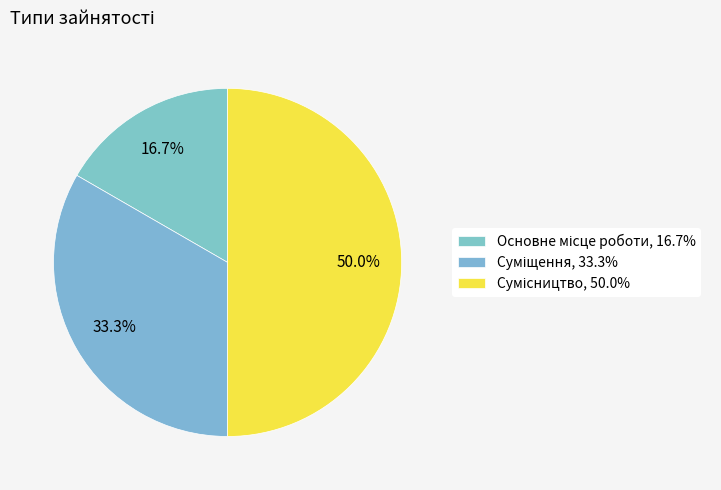

Count the number of slices in the pie.

3